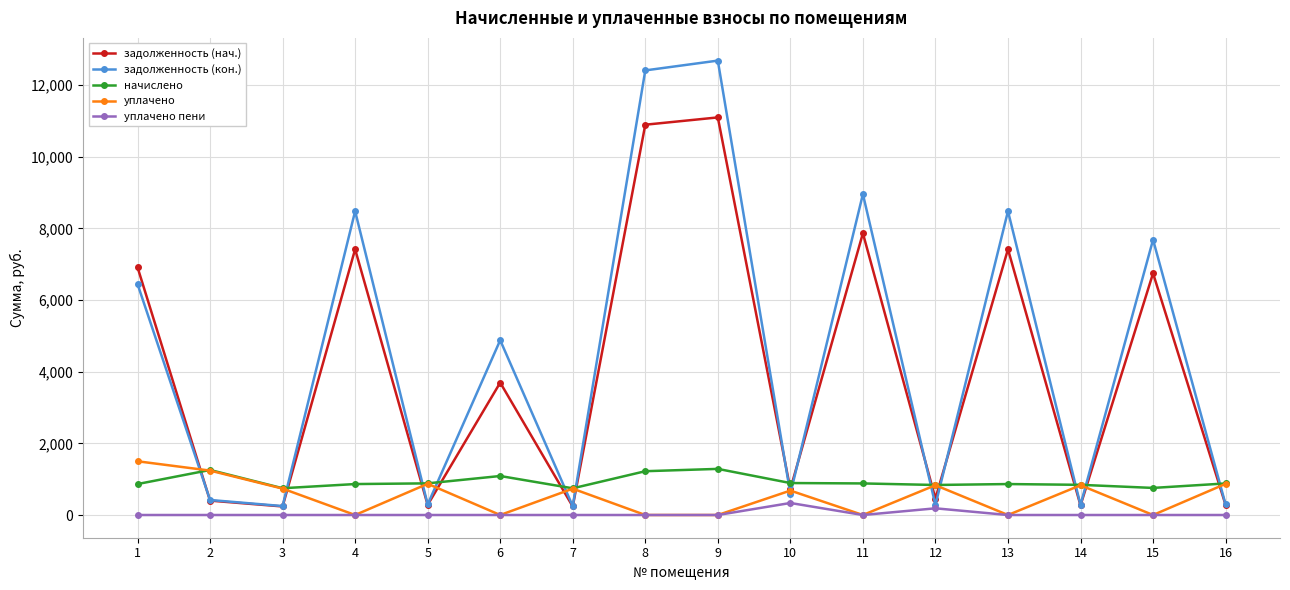

At how many categories does at least one series exceed 4484?

8